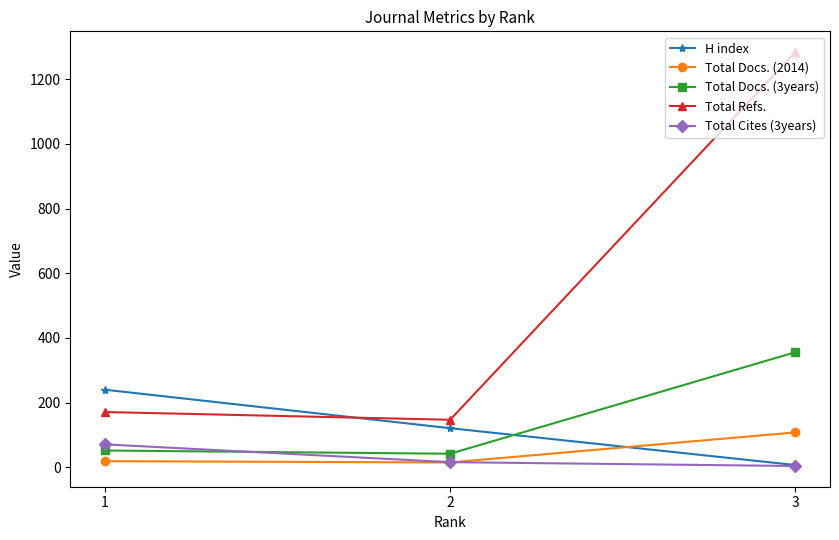

What is the approximate value of Total Refs. at 3, to the nearest 10?

1280